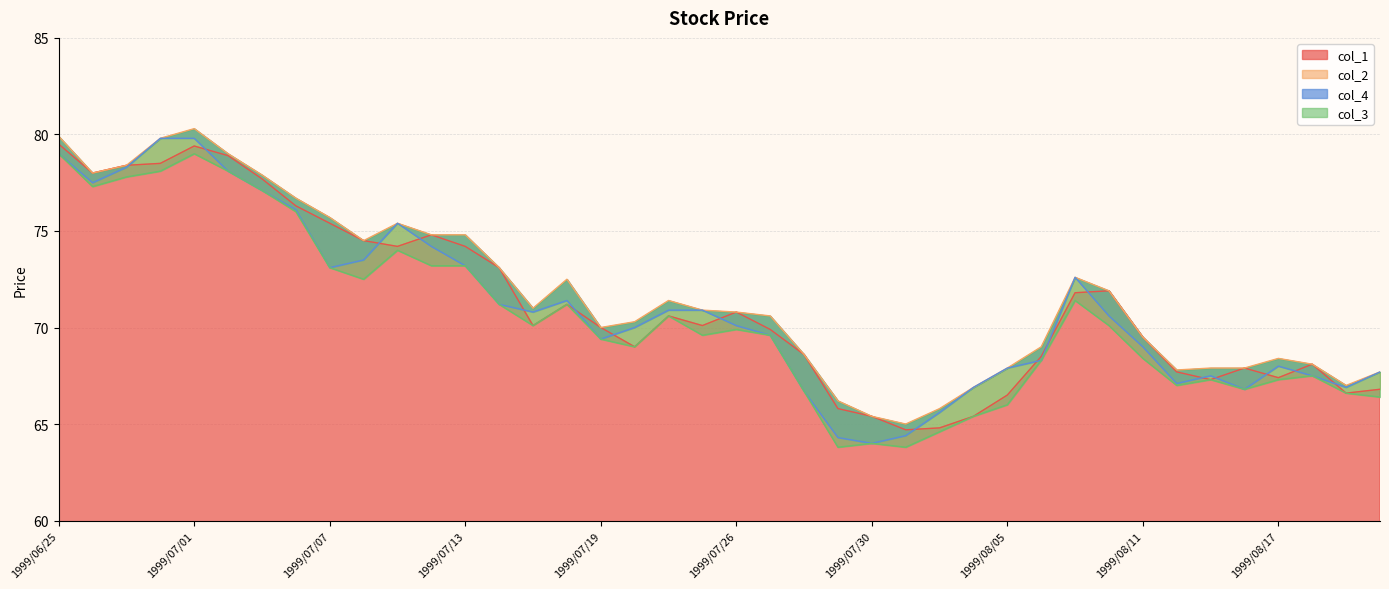

What is the difference between the second highest and second lowest values in the col_3 series?

15.2